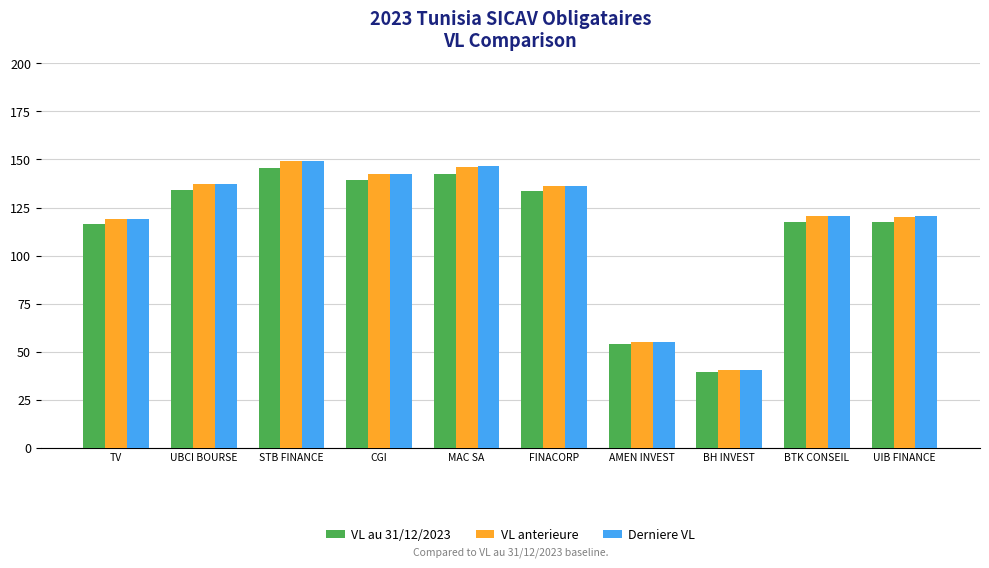

At which label does VL anterieure first exceed 136?

UBCI BOURSE